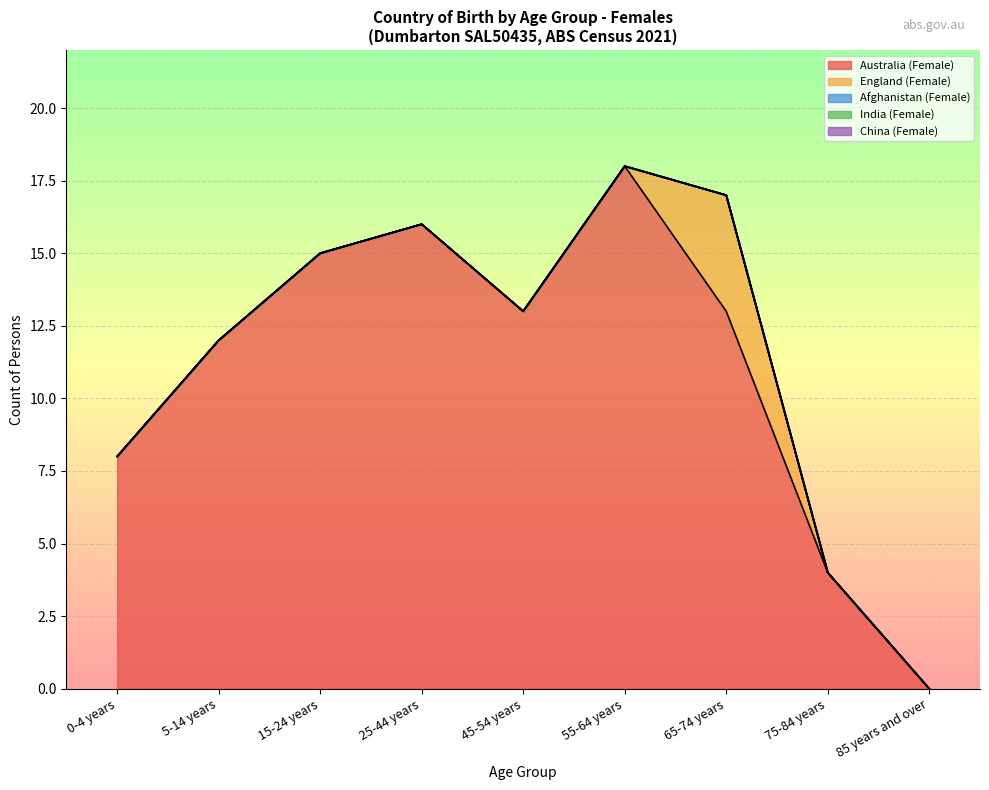

True or false: Afghanistan (Female) has more than 1 interior local peaks.

False